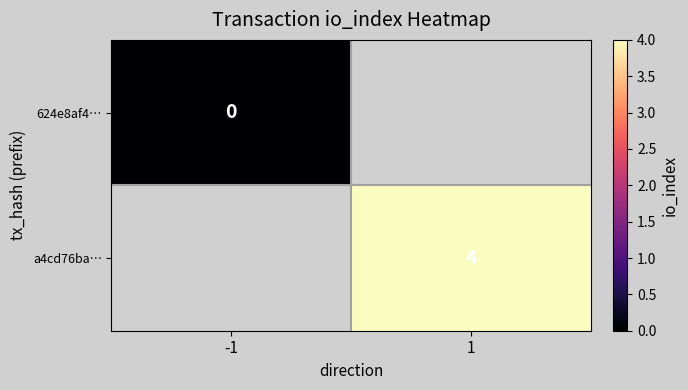

True or false: a4cd76ba… has a value of 7 at 1.

False